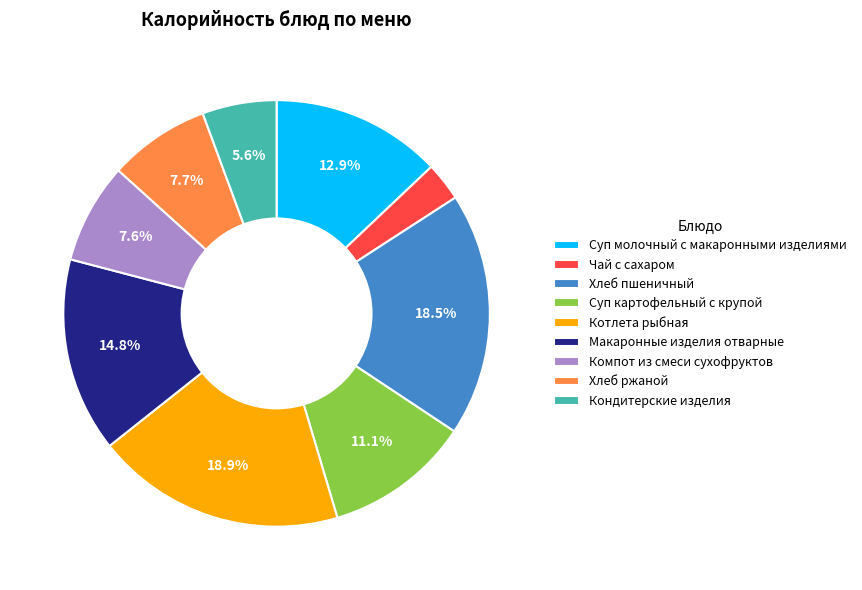

To the nearest percent, what is the combined percentage of Котлета рыбная and Хлеб ржаной?

27%